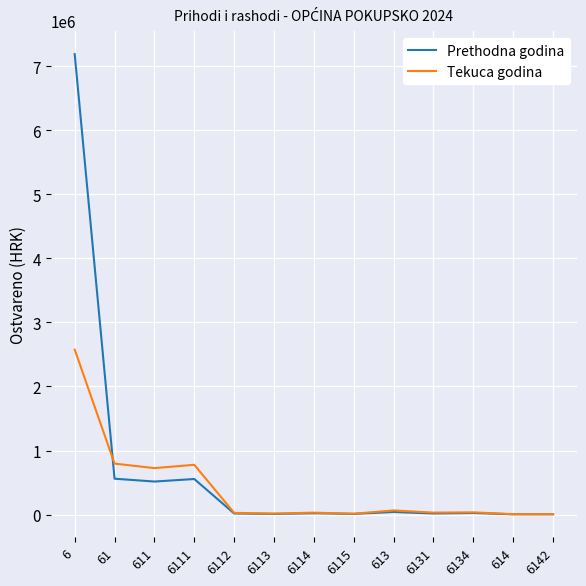

Between 61 and 613, which series saw the biggest shift?

Tekuca godina